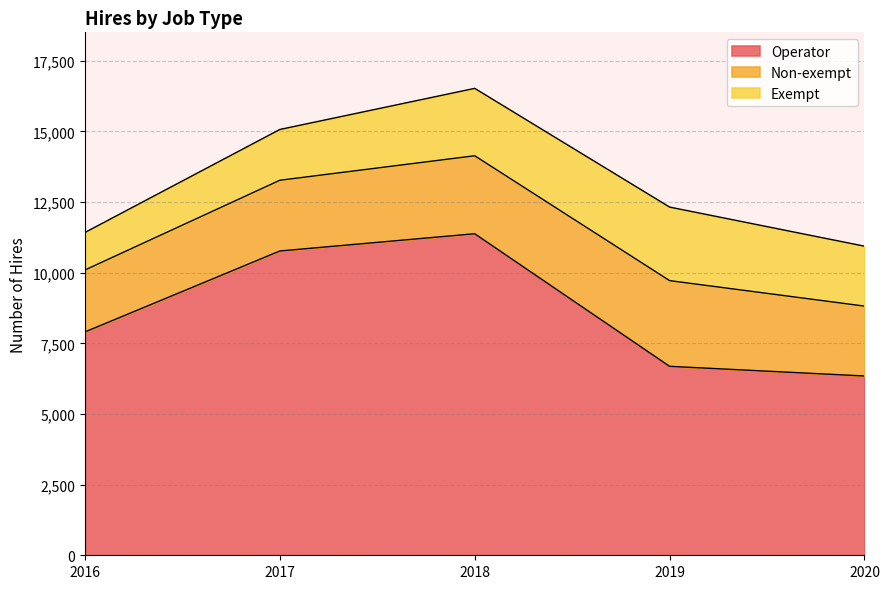

The Non-exempt series shows 3033 at 2019. True or false?

True